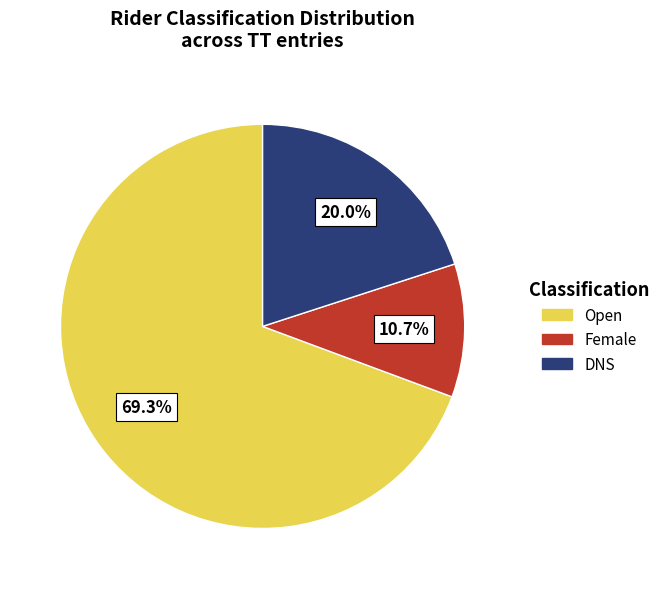

The Open slice represents 81% of the pie. True or false?

False